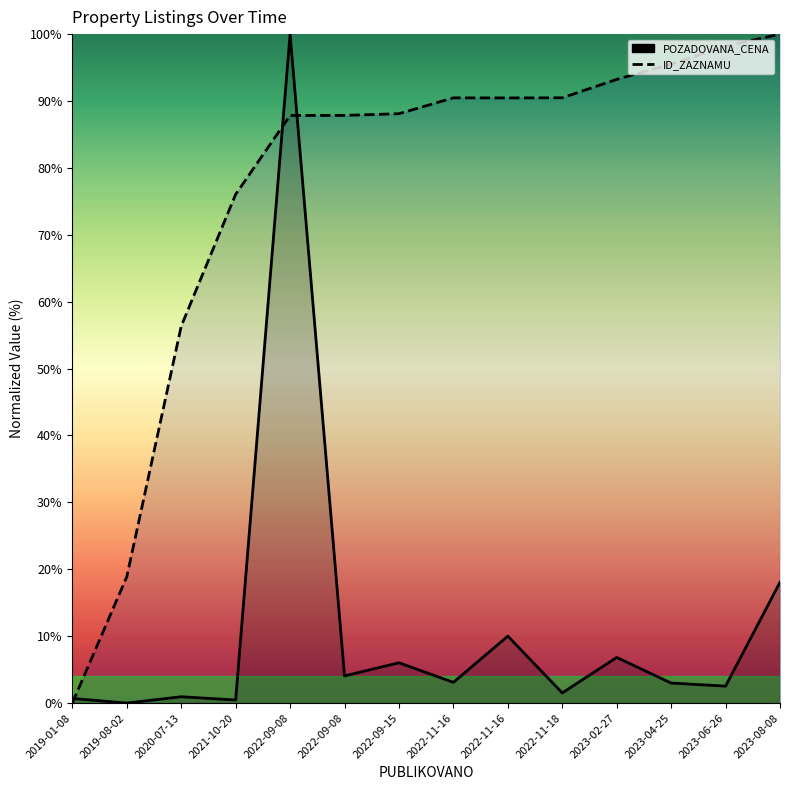

How many lines are shown in the chart?

2